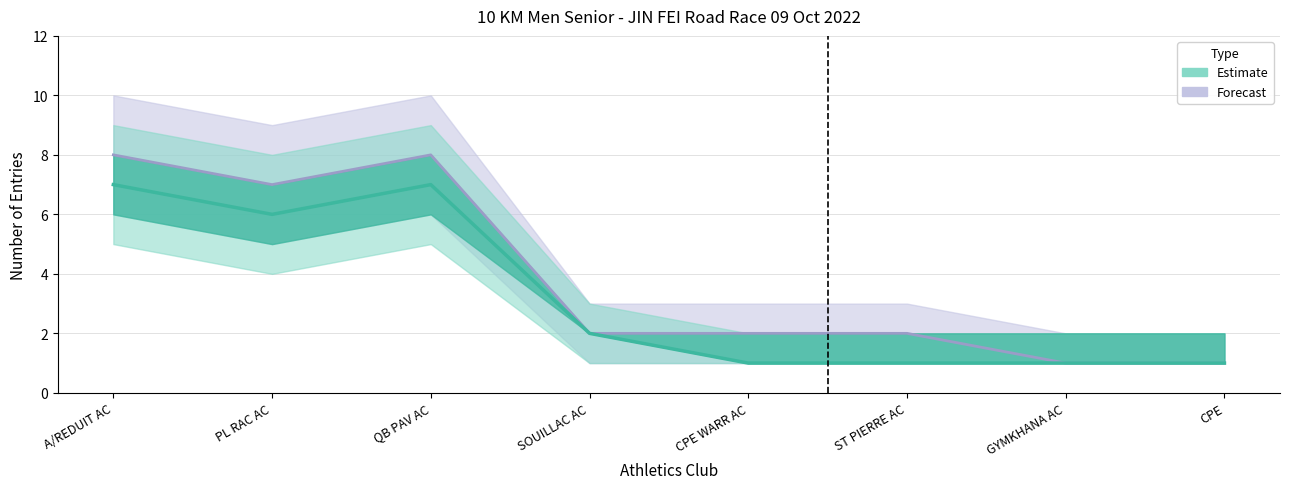

How many interior local peaks does the Forecast upper series have?

1